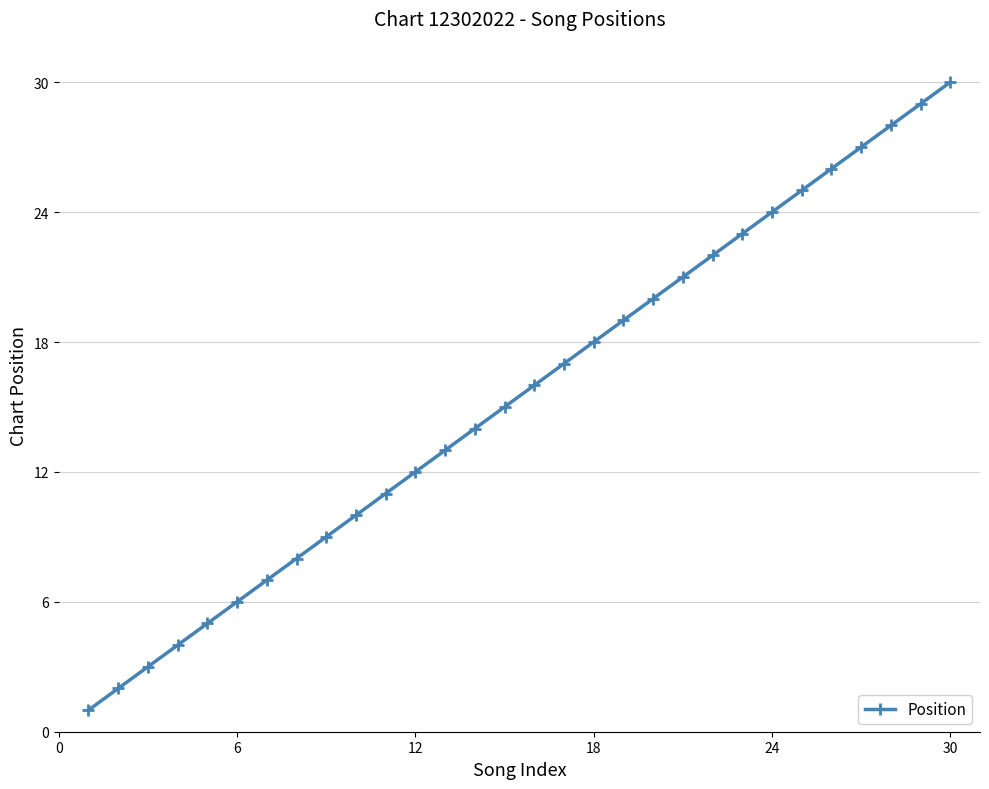

What is the difference between the maximum and minimum values?

29